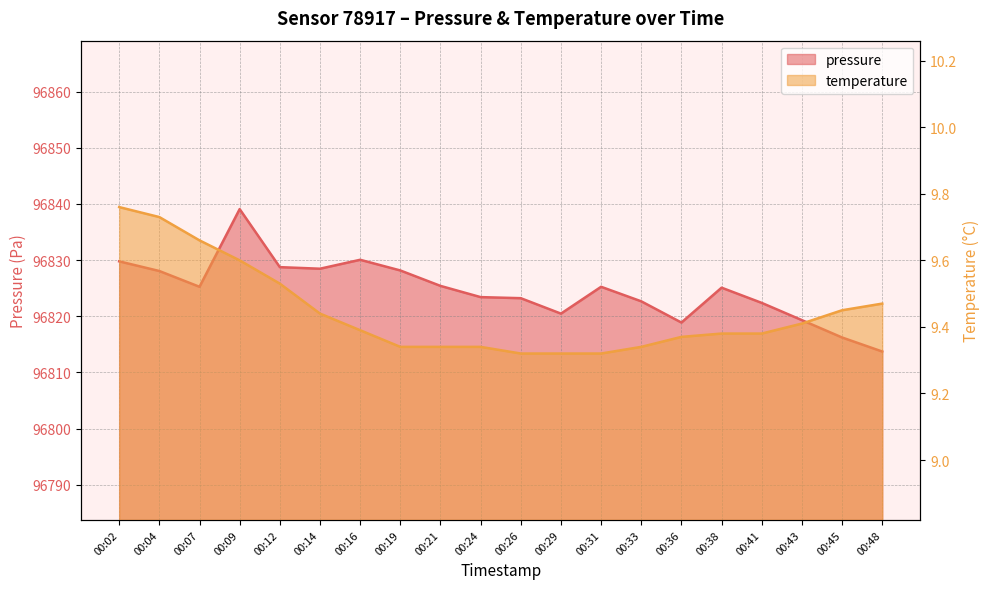

How many values in the pressure series are below 96825?

9